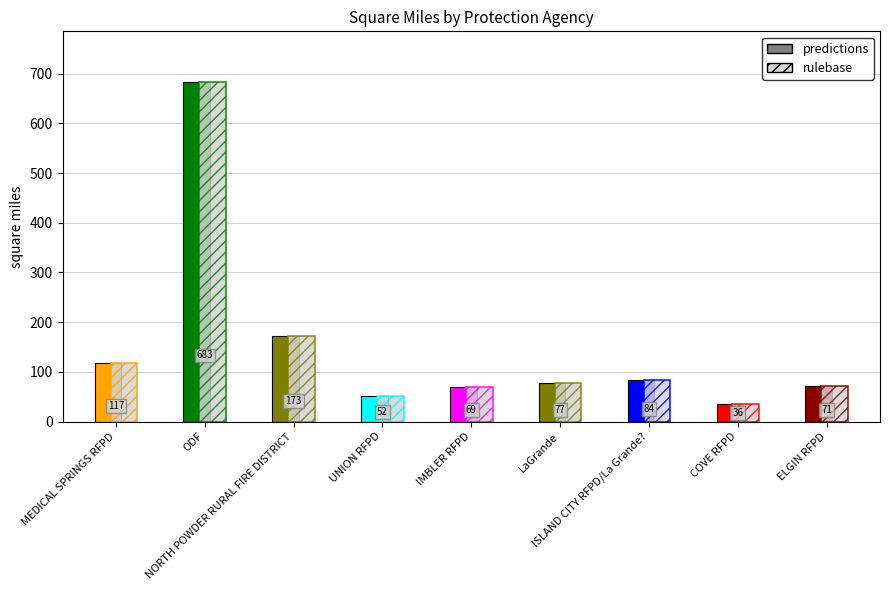

Reading left to right, what are all the values shown in this chart?

117	683	173	52	69	77	84	36	71